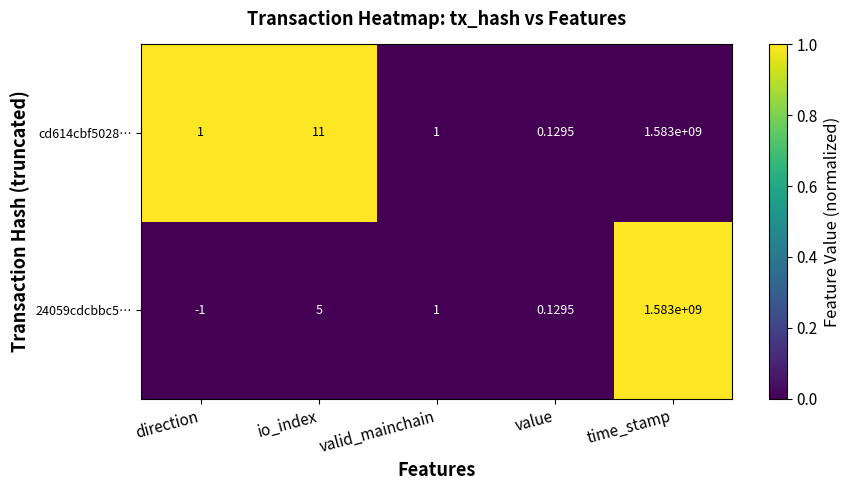

Is the value of cd614cbf5028… at direction greater than the value of 24059cdcbbc5… at direction?

Yes